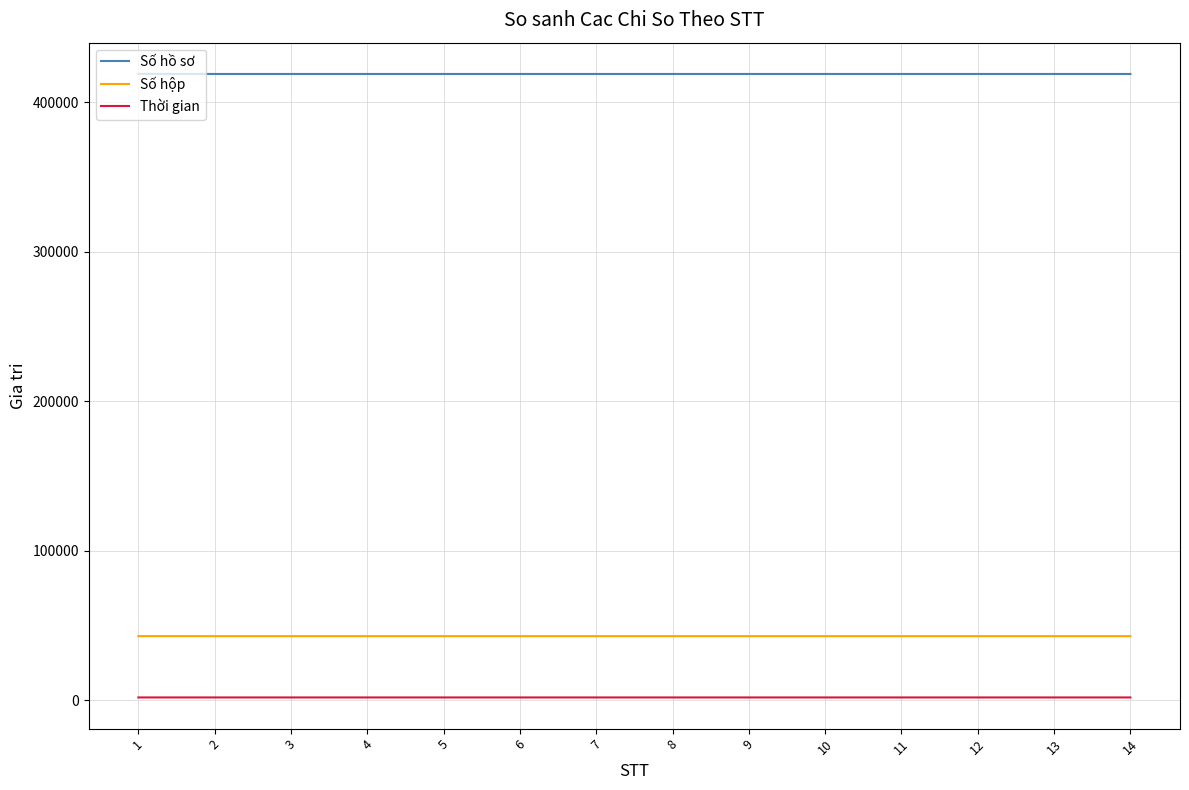

What is the maximum value shown in the chart?

418846